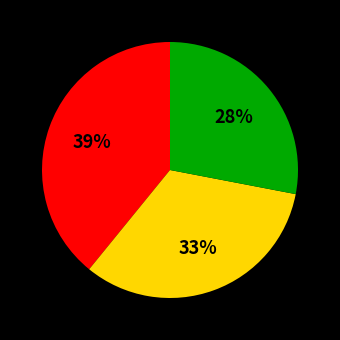

Is there a majority slice in this chart?

No